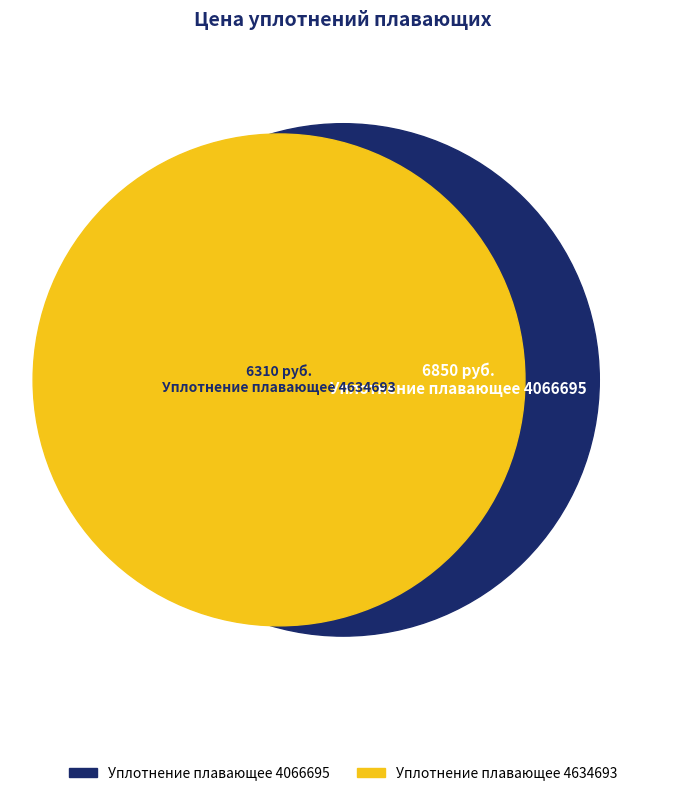

To the nearest percent, what is the combined percentage of Уплотнение плавающее 4066695 and Уплотнение плавающее 4634693?

100%